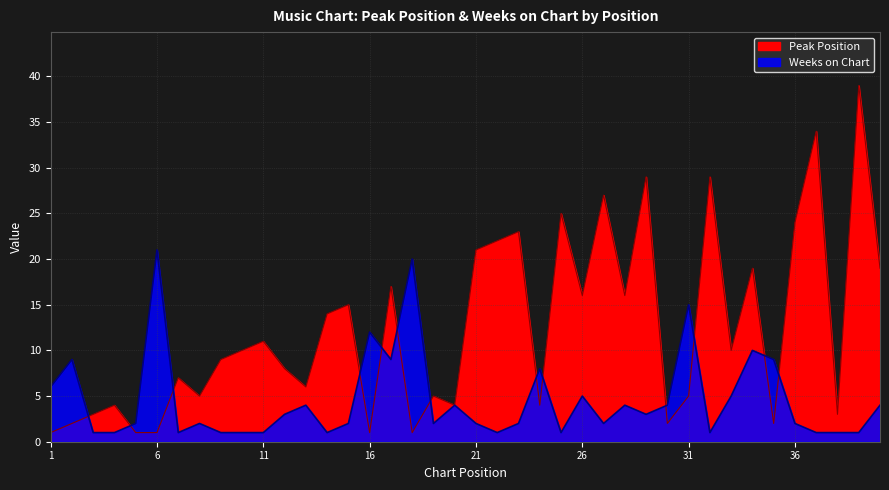

What are all the series names shown in the legend?

Peak Position, Weeks on Chart